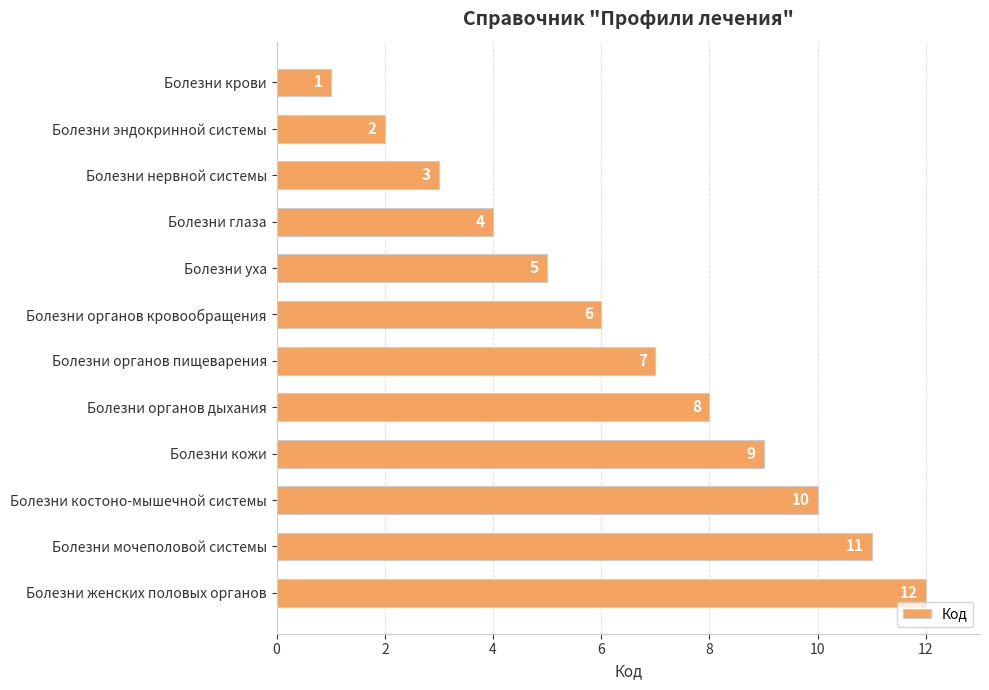

What is the difference between the values at Болезни нервной системы and Болезни костоно-мышечной системы?

7